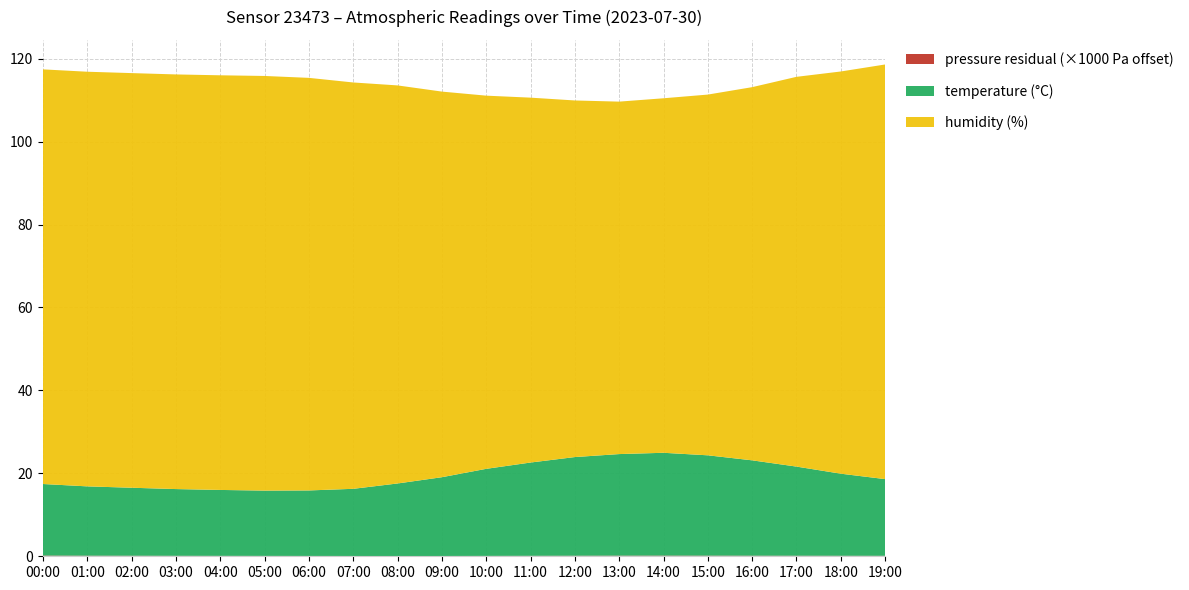

Reading left to right, list all the values displayed in this chart.

humidity: 100.0	100.0	100.0	100.0	100.0	100.0	99.5	98.0	96.0	93.0	90.0	88.0	86.0	85.0	85.5	87.0	90.0	94.0	97.0	100.0
temperature: 17.3	16.7	16.4	16.1	15.9	15.8	15.8	16.2	17.5	19.0	21.0	22.5	23.8	24.5	24.8	24.2	23.0	21.5	19.8	18.5
pressure_norm: 100.2	100.1	100.1	100.1	100.1	100.1	100.1	100.1	100.1	100.1	100.1	100.1	100.1	100.2	100.2	100.2	100.1	100.1	100.1	100.1